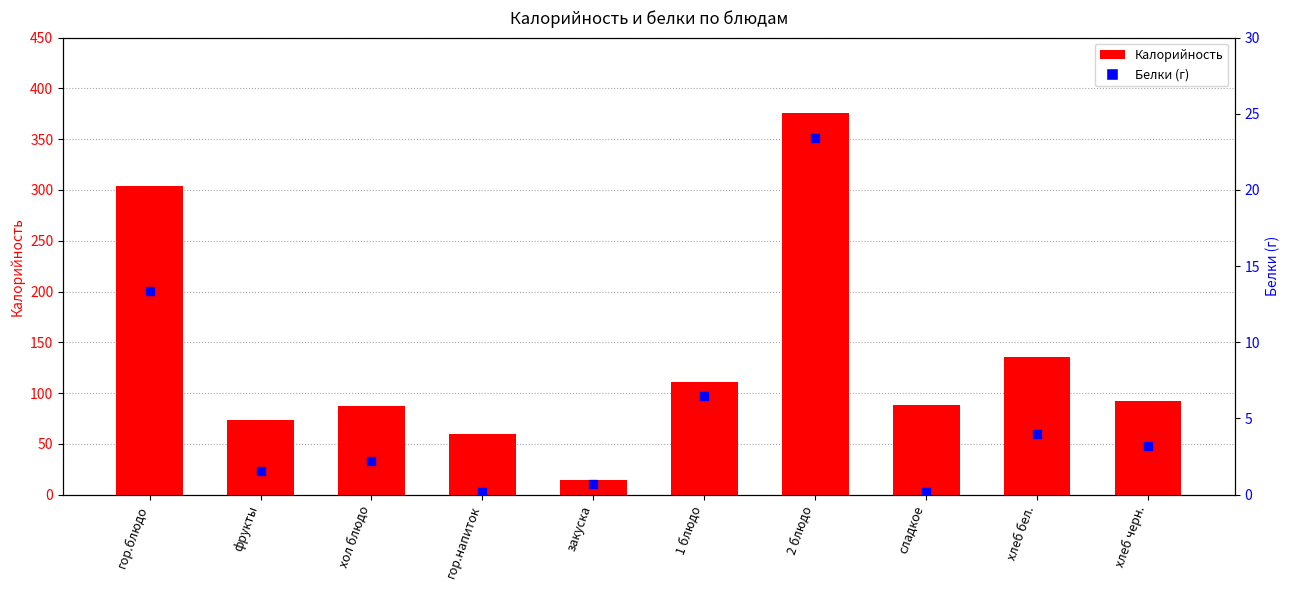

Which series has the largest Y range (max minus min)?

Калорийность